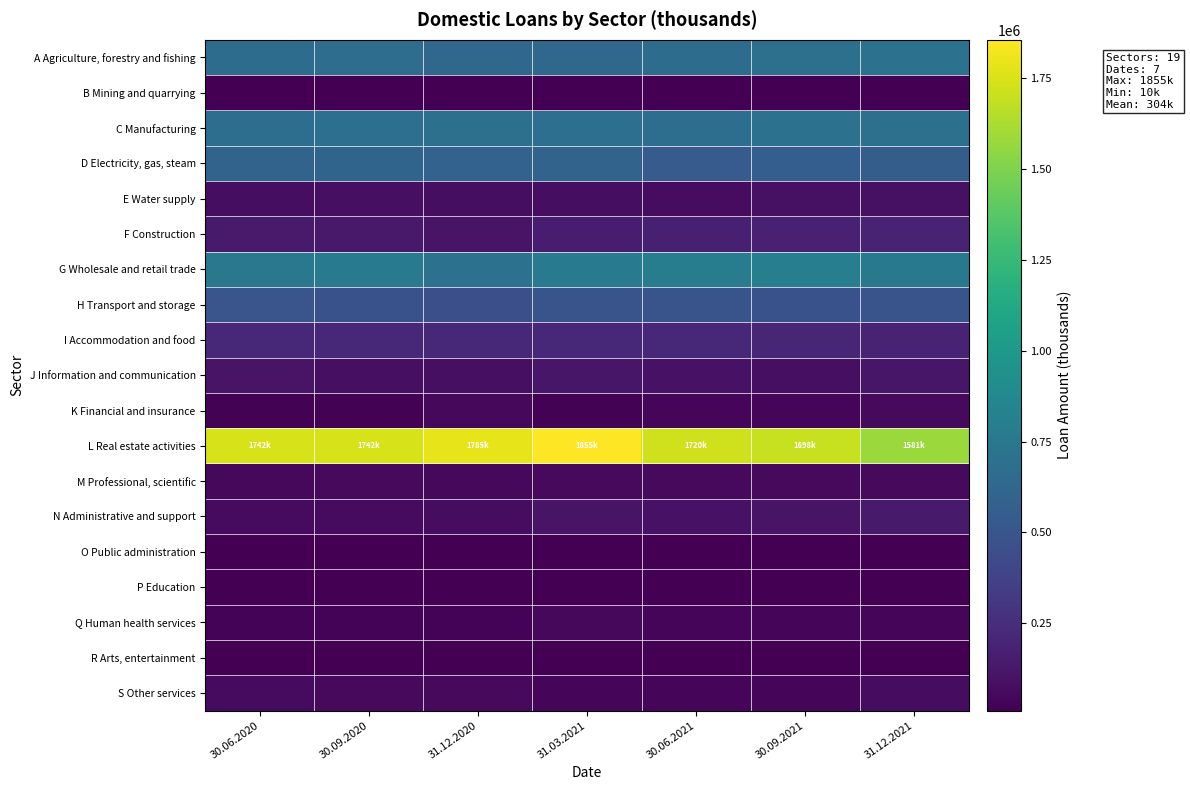

At which category is the sum across all series the highest?

31.03.2021